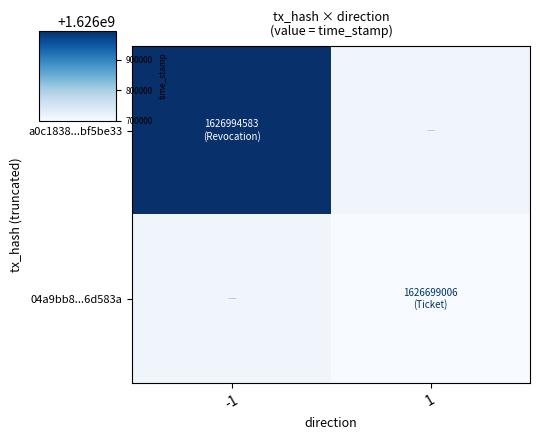

Reading left to right, extract all data points from this chart.

a0c1838...bf5be33: -1=1626994583	1=0
04a9bb8...6d583a: -1=0	1=1626699006